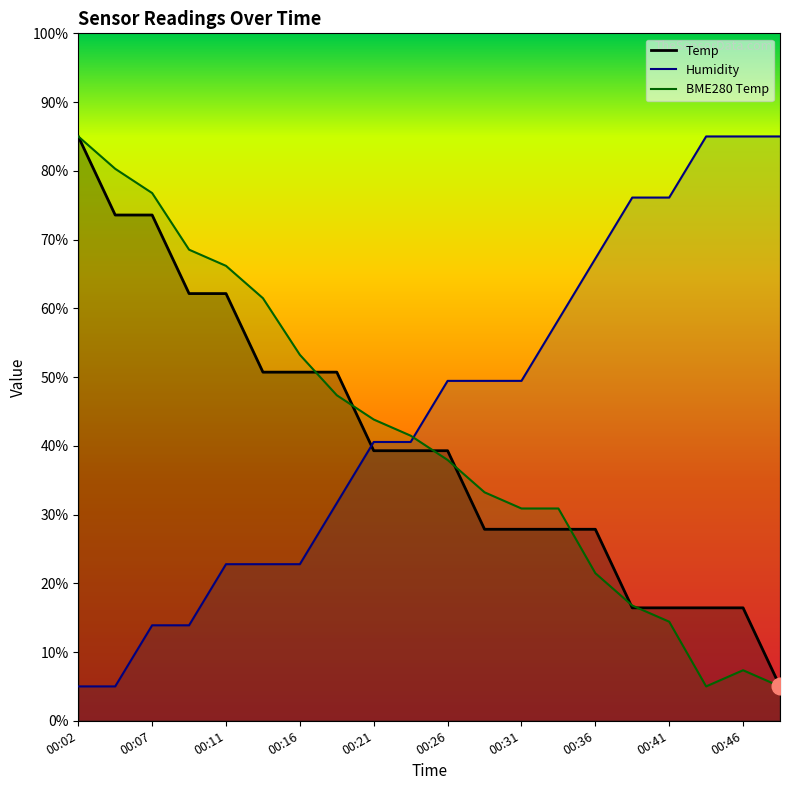

Reading left to right, what are all the values shown in this chart?

Temp: 00:02=85.0	00:04=73.6	00:07=73.6	00:09=62.1	00:11=62.1	00:14=50.7	00:16=50.7	00:19=50.7	00:21=39.3	00:24=39.3	00:26=39.3	00:29=27.9	00:31=27.9	00:34=27.9	00:36=27.9	00:39=16.4	00:41=16.4	00:43=16.4	00:46=16.4	00:48=5.0
Humidity: 00:02=5.0	00:04=5.0	00:07=13.9	00:09=13.9	00:11=22.8	00:14=22.8	00:16=22.8	00:19=31.7	00:21=40.6	00:24=40.6	00:26=49.4	00:29=49.4	00:31=49.4	00:34=58.3	00:36=67.2	00:39=76.1	00:41=76.1	00:43=85.0	00:46=85.0	00:48=85.0
BME280_temperature: 00:02=85.0	00:04=80.3	00:07=76.8	00:09=68.5	00:11=66.2	00:14=61.5	00:16=53.2	00:19=47.4	00:21=43.8	00:24=41.5	00:26=37.9	00:29=33.2	00:31=30.9	00:34=30.9	00:36=21.5	00:39=16.8	00:41=14.4	00:43=5.0	00:46=7.4	00:48=5.0